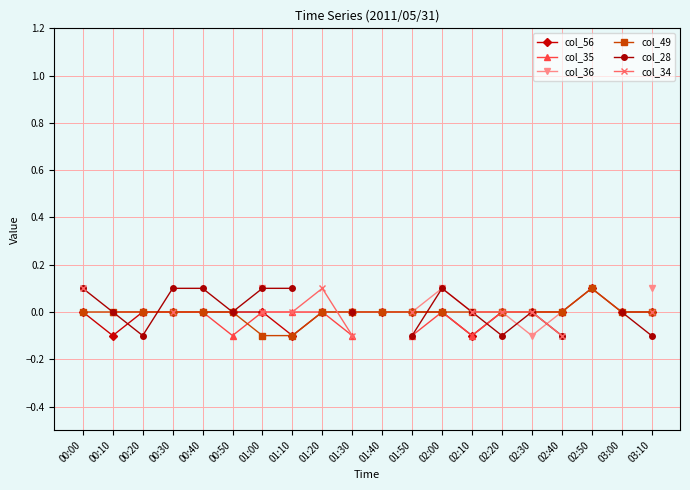

True or false: col_56 has a value of -0.0 at 02:20.

True